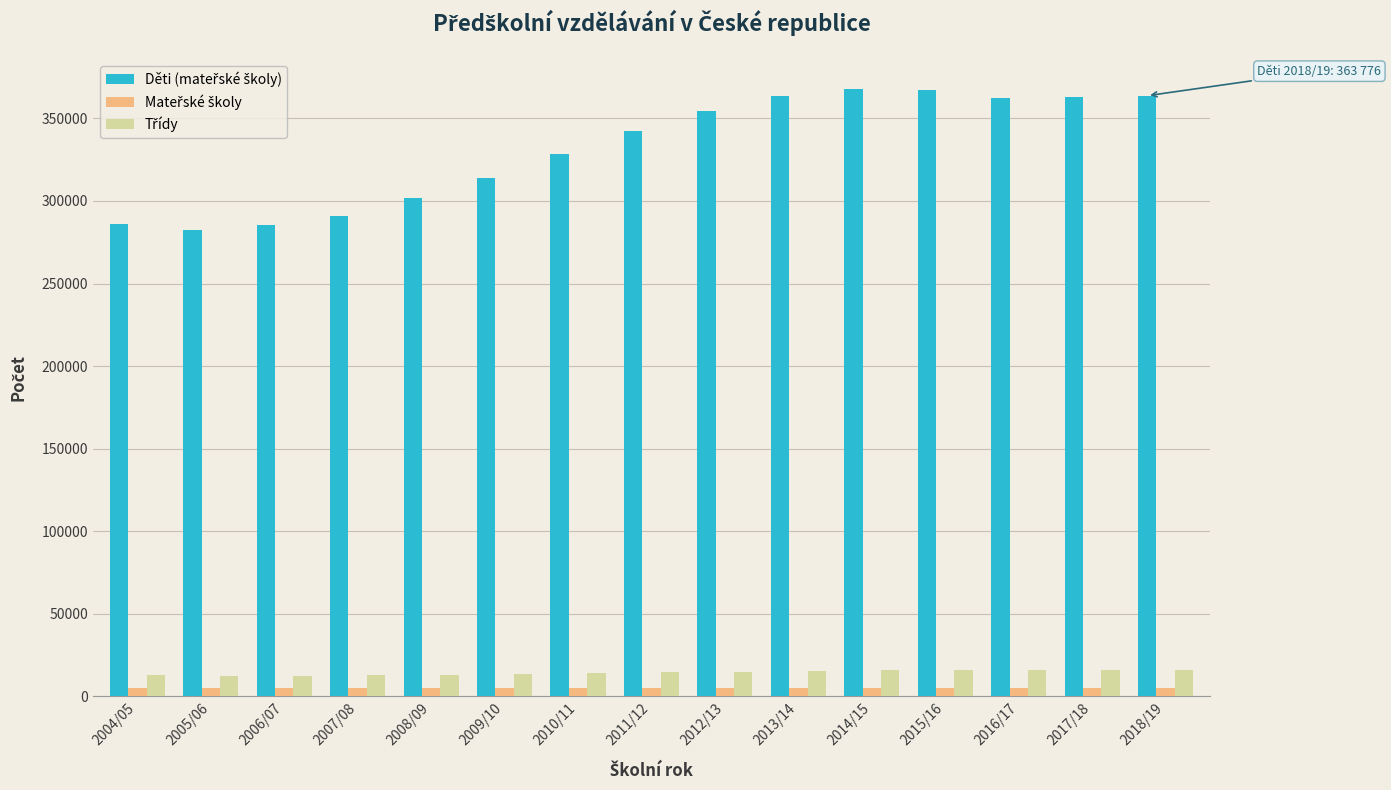

At how many categories does at least one series exceed 180414?

15